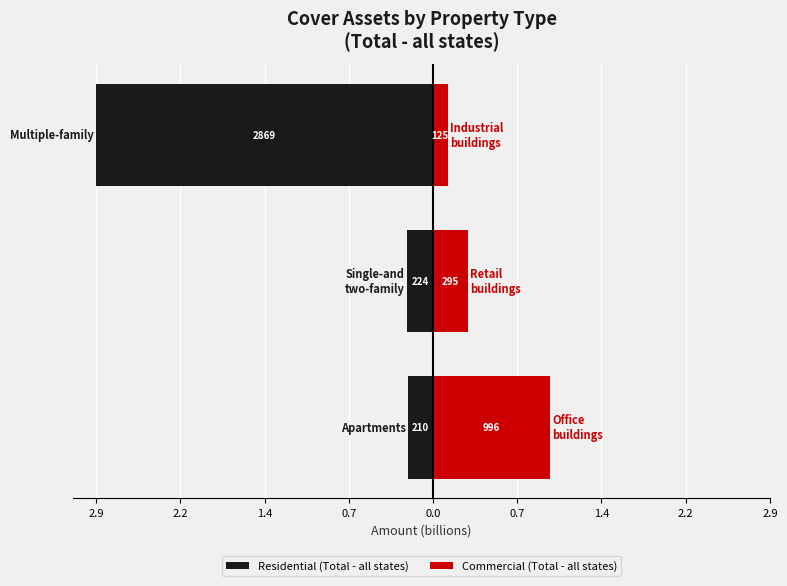

True or false: Commercial (Total - all states) has a value of 0.0 at 1.4.

False